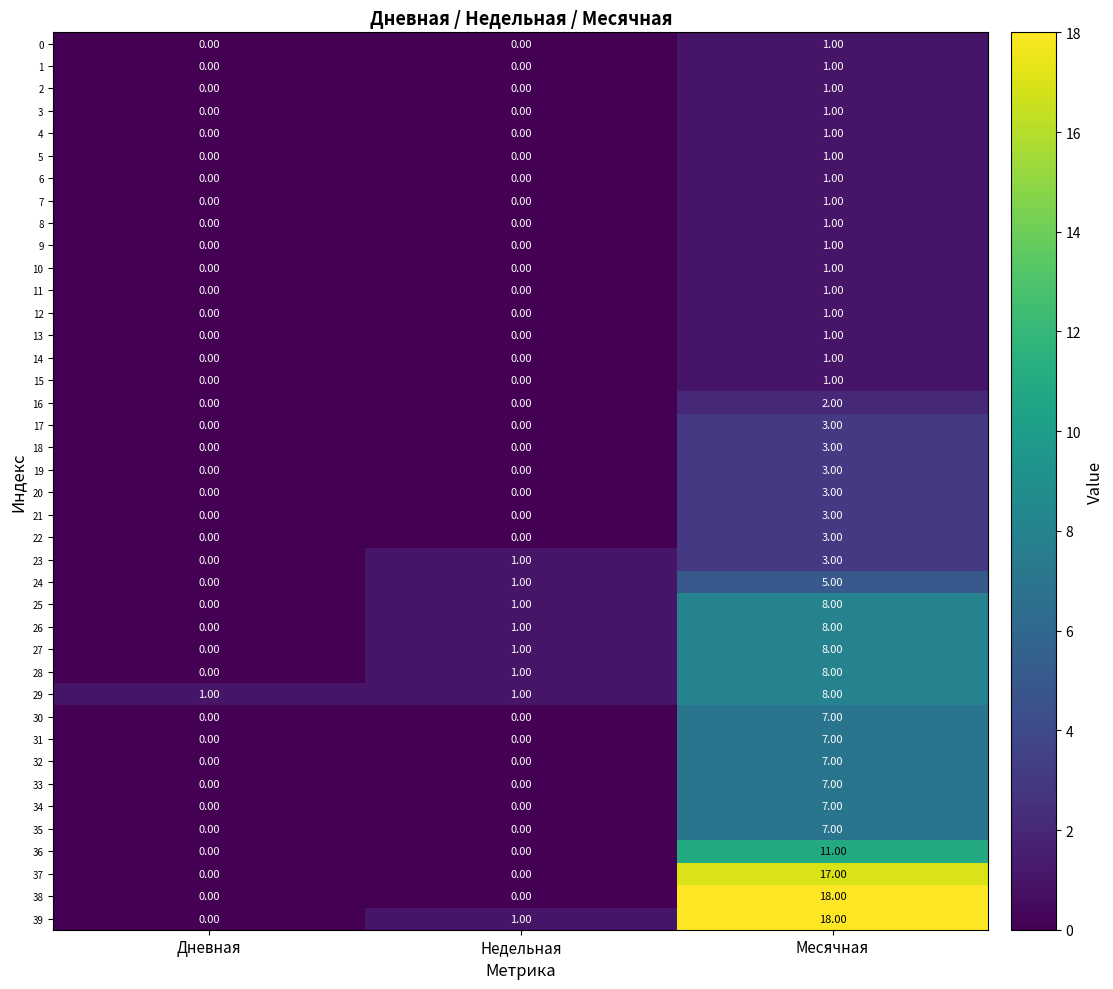

How many categories are shown in the chart?

3